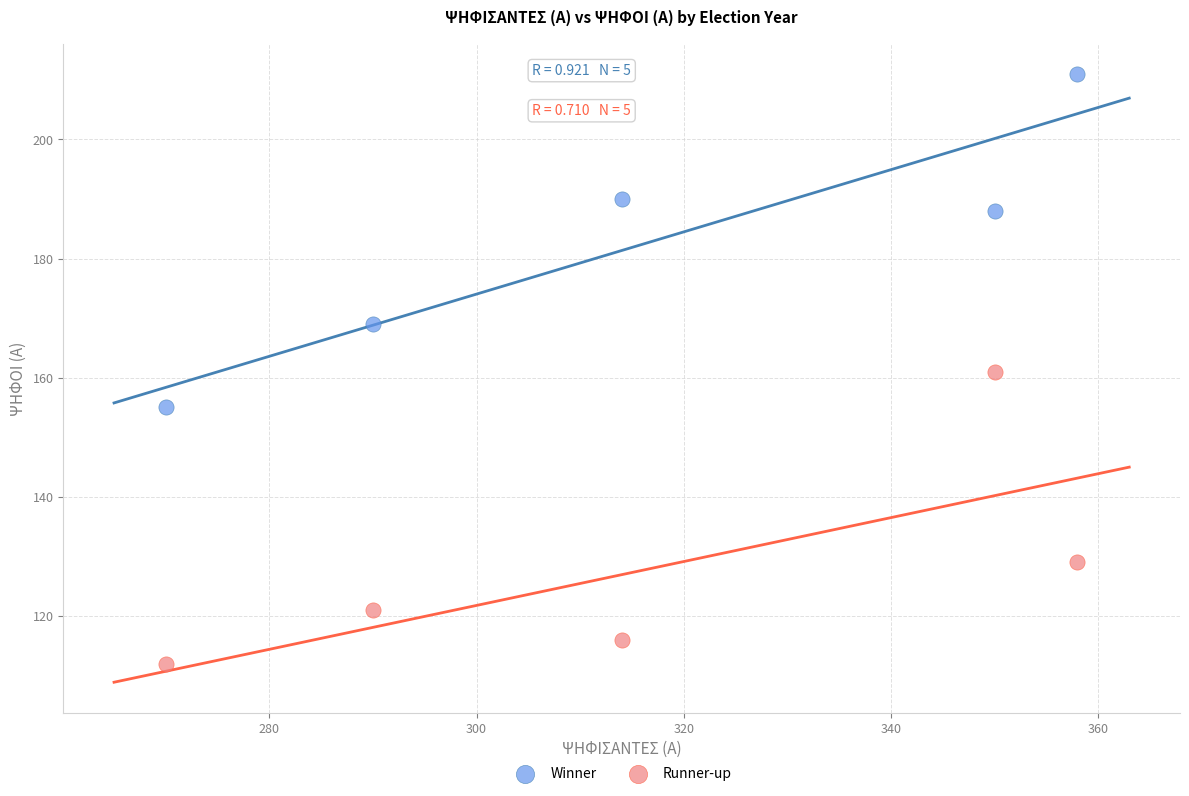

Which series reaches the minimum Y coordinate?

Runner-up